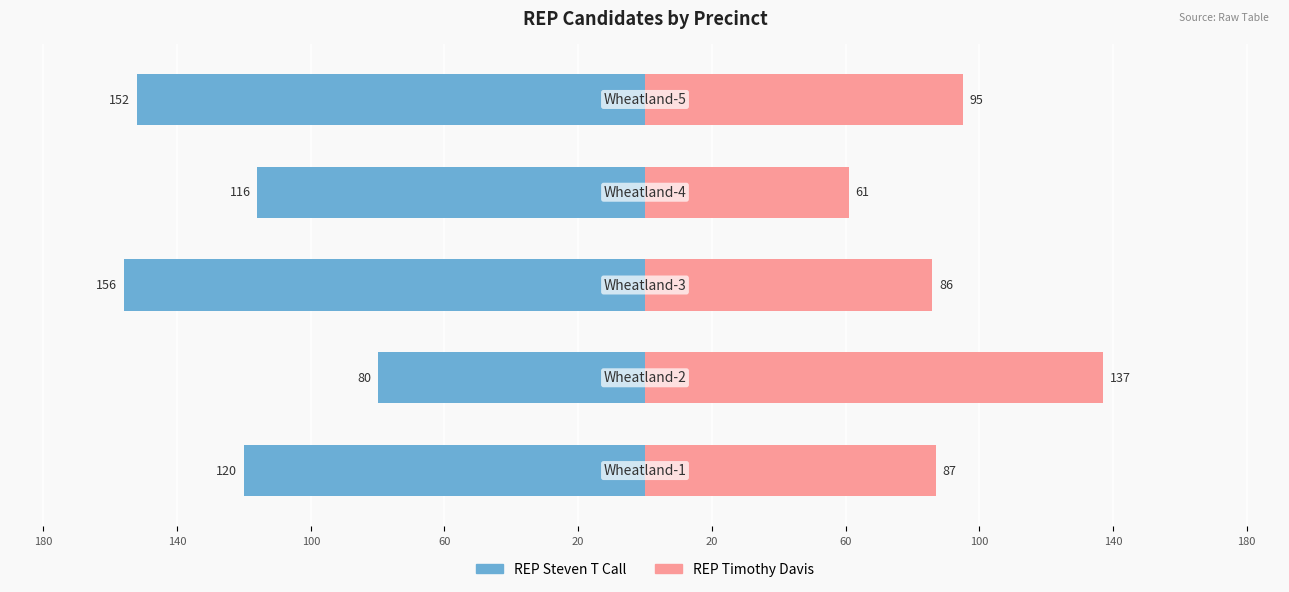

Reading left to right, what are all the values shown in this chart?

REP Steven T Call: -120	-80	-156	-116	-152
REP Timothy Davis: 87	137	86	61	95